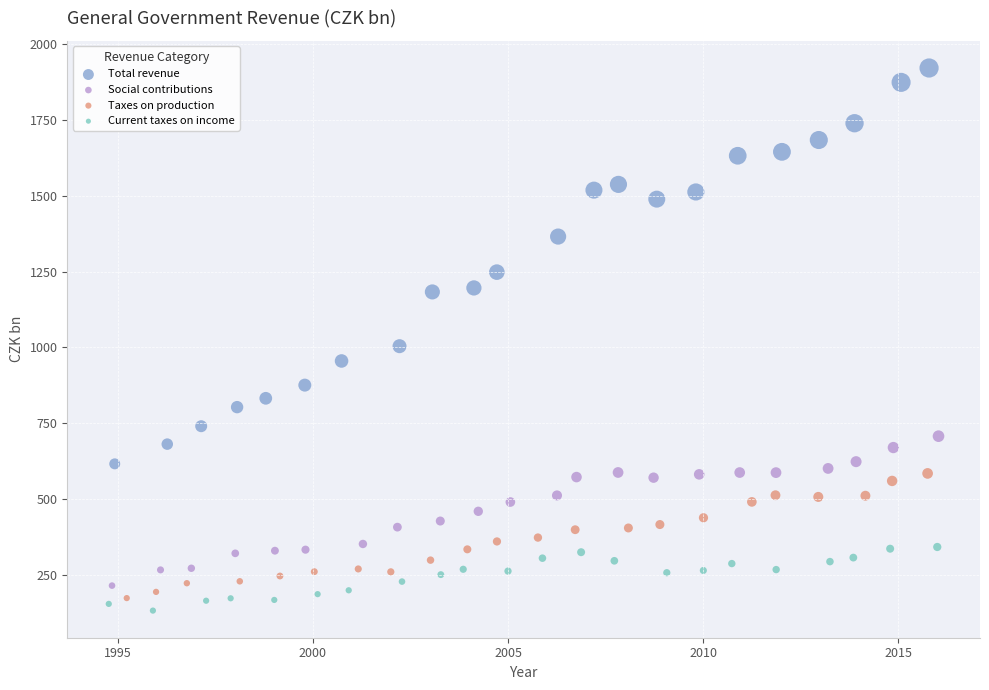

What are all the series names shown in the legend?

Total revenue, Social contributions, Taxes on production, Current taxes on income